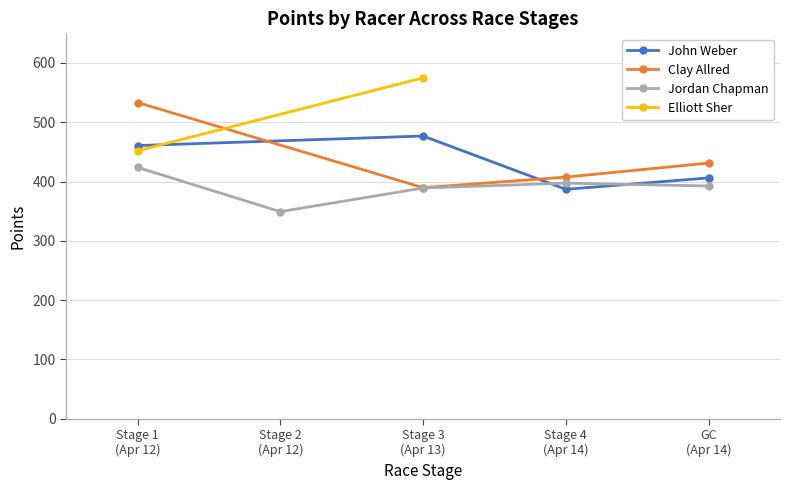

What is the difference between the maximum and minimum values in the John Weber series?

89.9